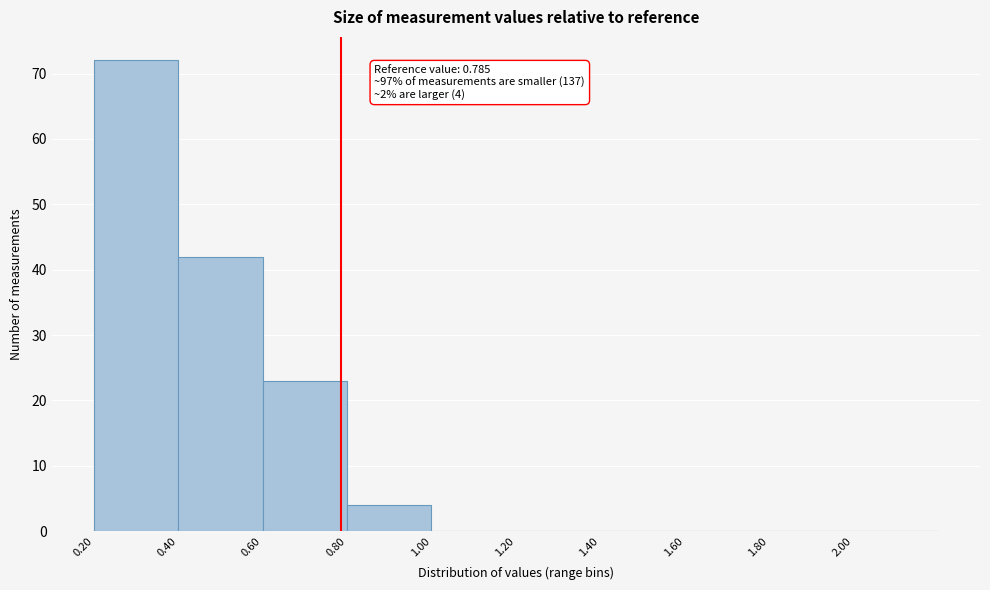

Over which range of the x-axis is the bar tallest?

0.2 to 0.4